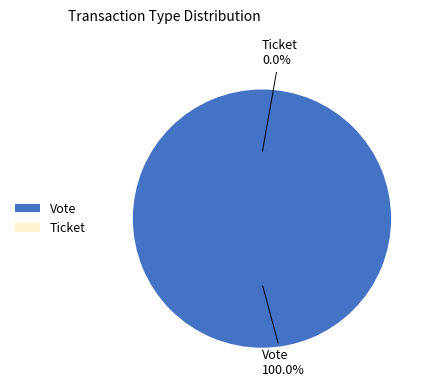

To the nearest percent, what is the difference between the Vote and Ticket slice percentages?

100%